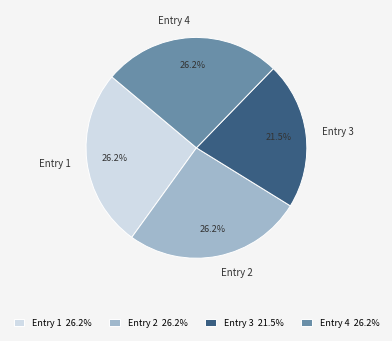

Count the number of slices in the pie.

4